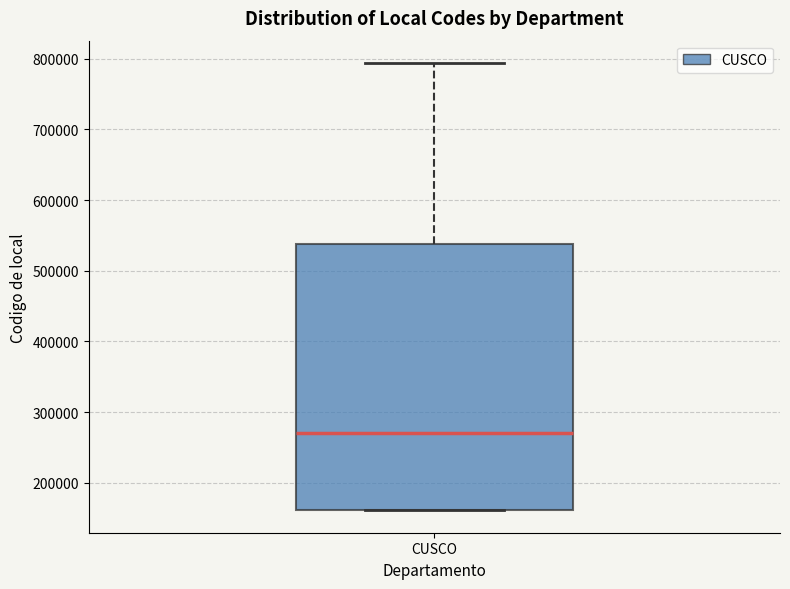

Transcribe this box plot: give where the median line is, the range the box spans, and where the two whiskers end, as read against the y-axis. The values are not printed on the chart, so give them approximately, as read against the axis.

median 270000, box 160000 to 540000, whiskers 160000 to 790000